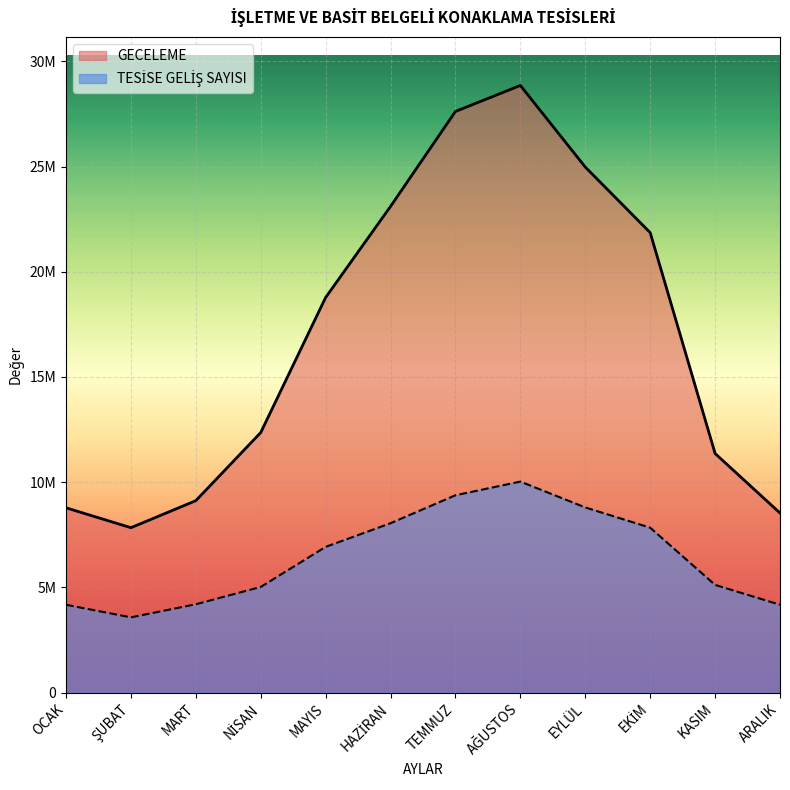

Read the GECELEME value at TEMMUZ.

27617279